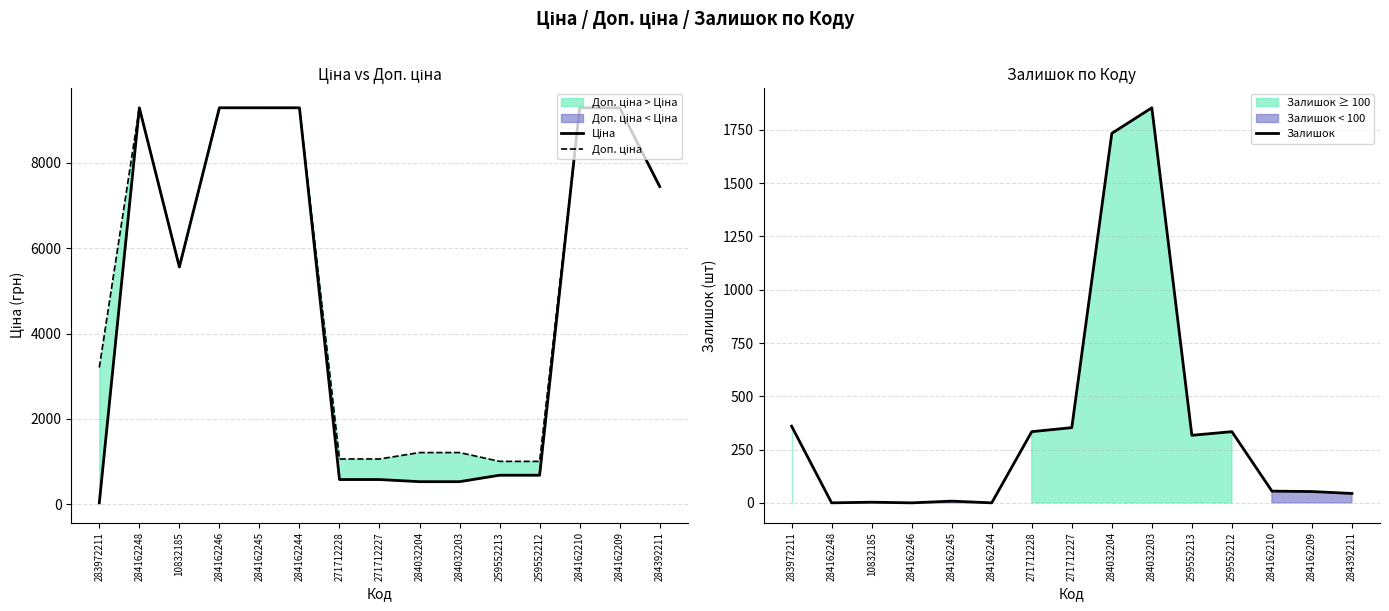

Which category has the lowest value in the Залишок series?

284162248